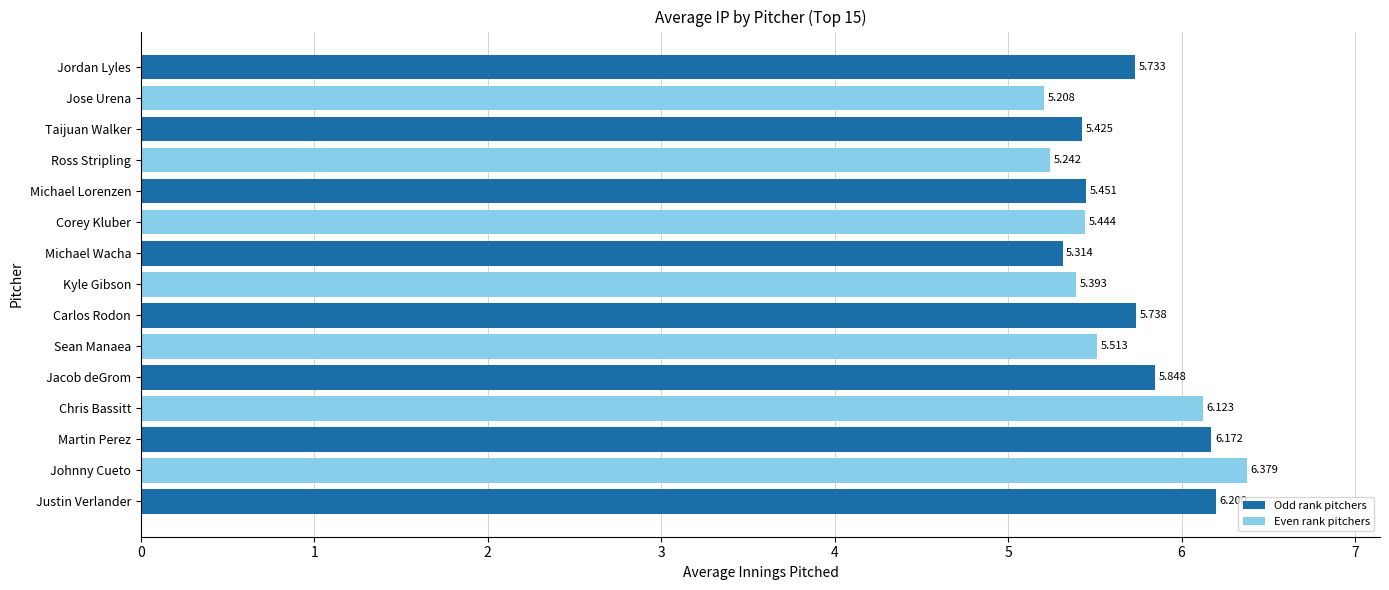

How many bars are there in total?

15